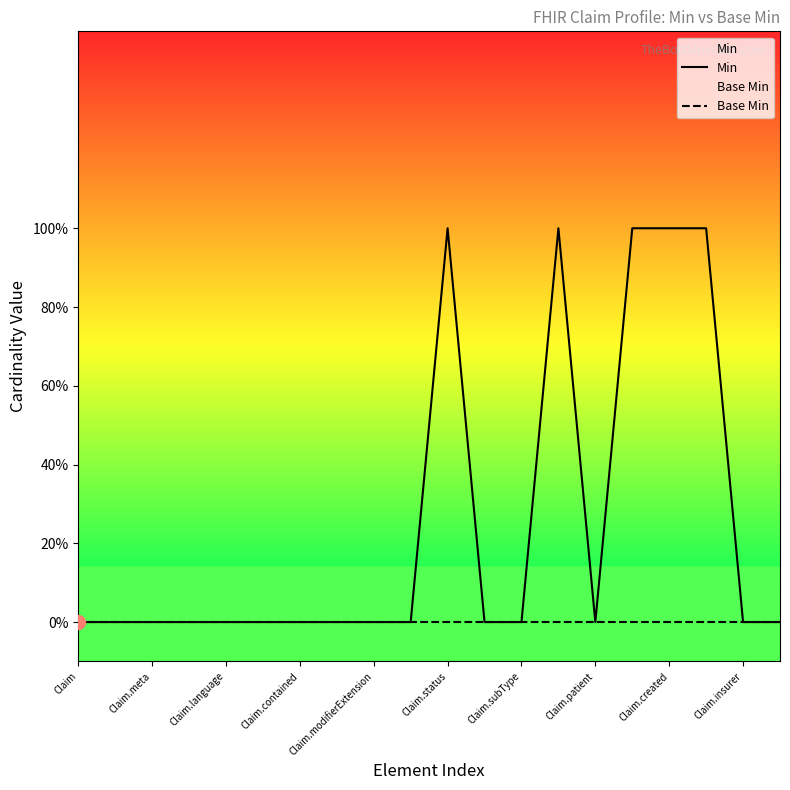

What are all the series names shown in the legend?

Min, Base Min